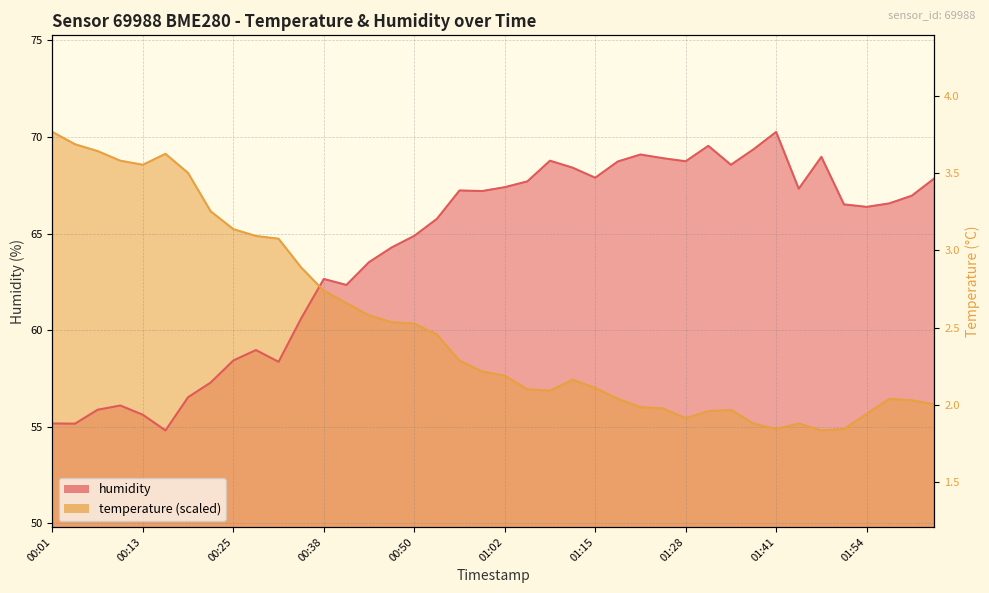

What is the smallest value displayed?

54.8